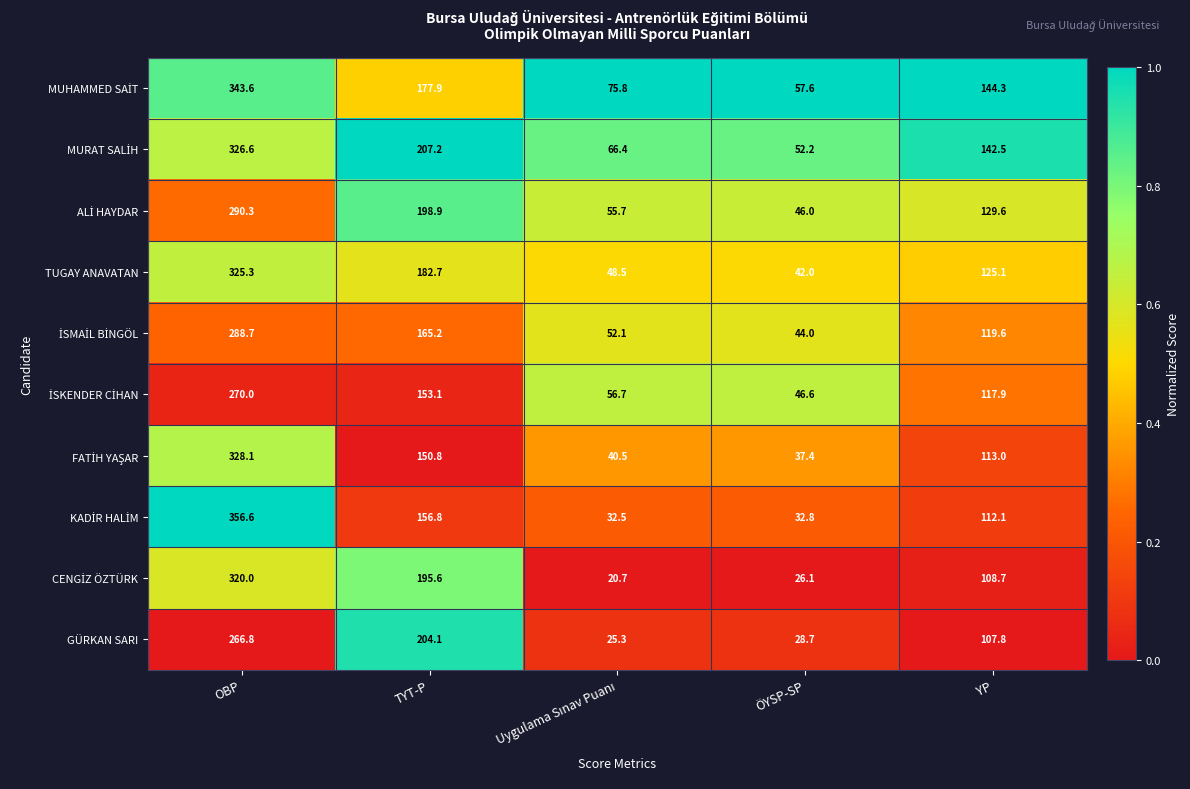

What is the difference between the highest and lowest values at YP?

36.5